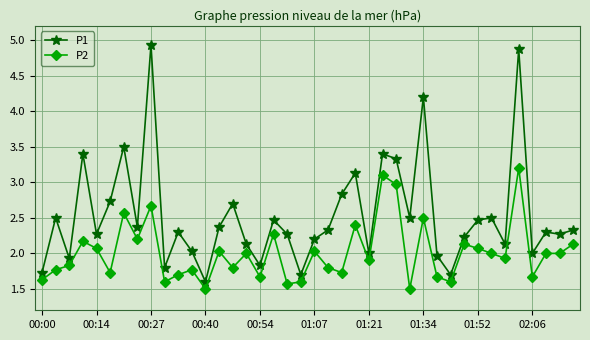

How many series are shown in this chart?

2